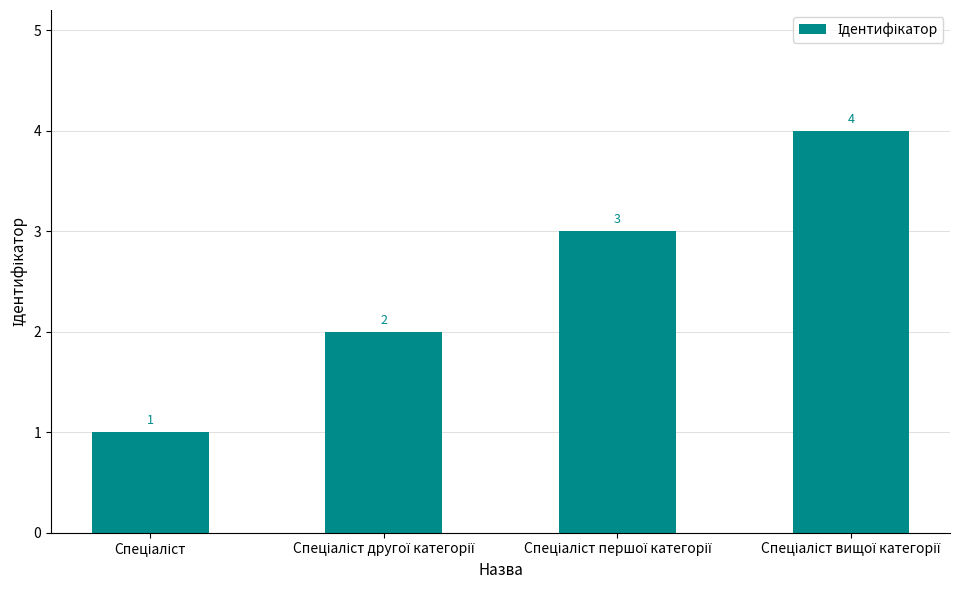

What is the value of the 2nd bar from the left?

2